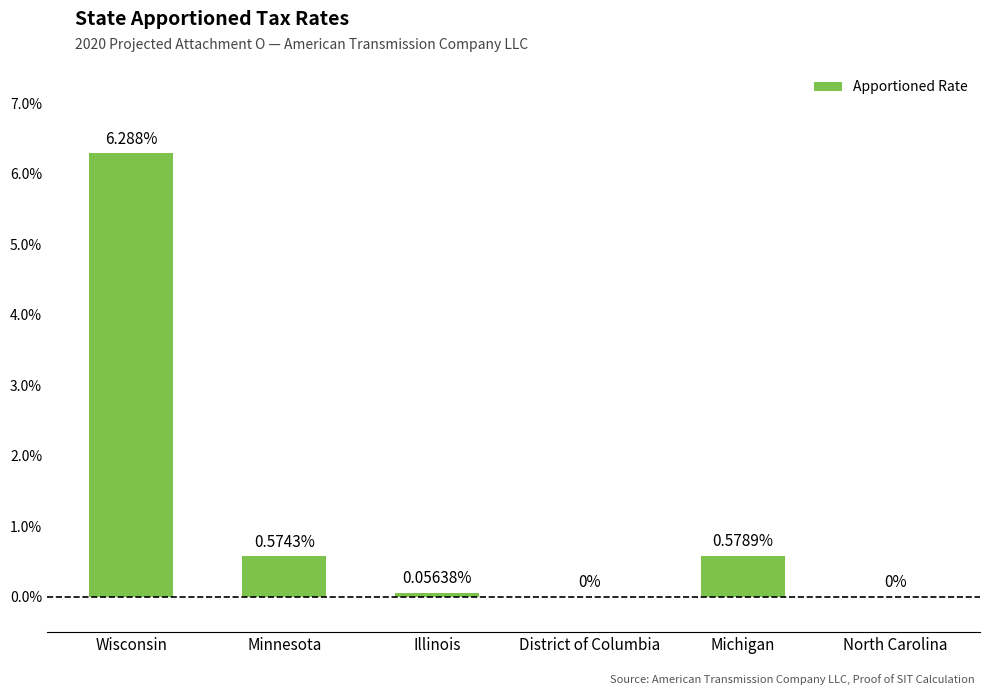

List the labels in order of value, largest first.

Wisconsin, Michigan, Minnesota, Illinois, District of Columbia, North Carolina